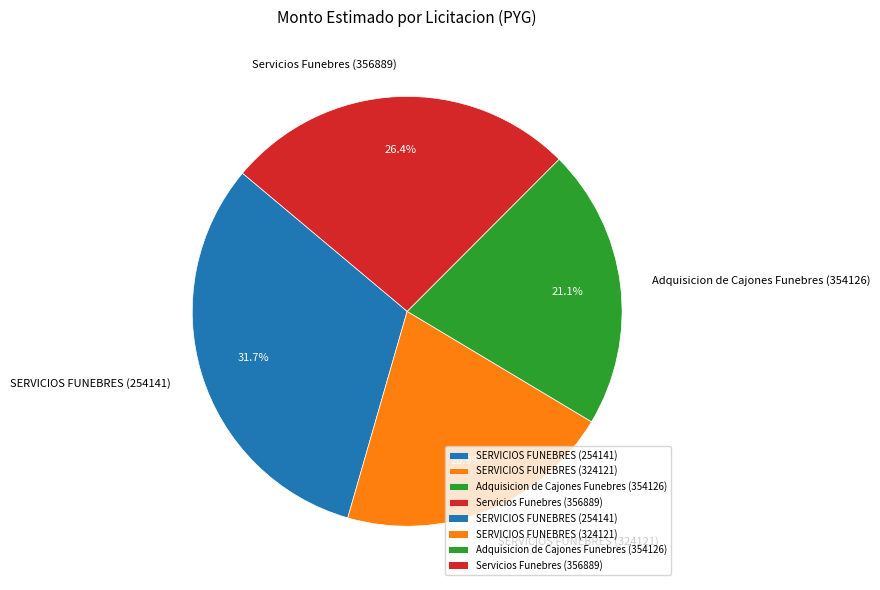

How many segments does this pie chart have?

4